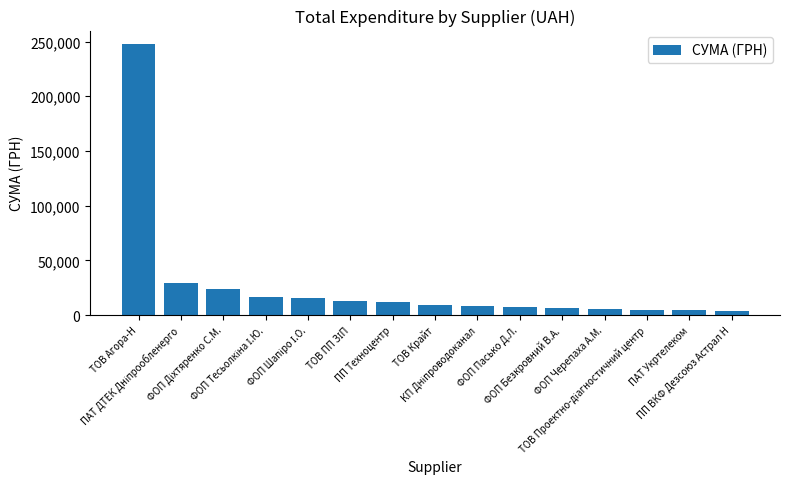

Read the value at ПП ВКФ Дезсоюз Астрал Н.

3853.6